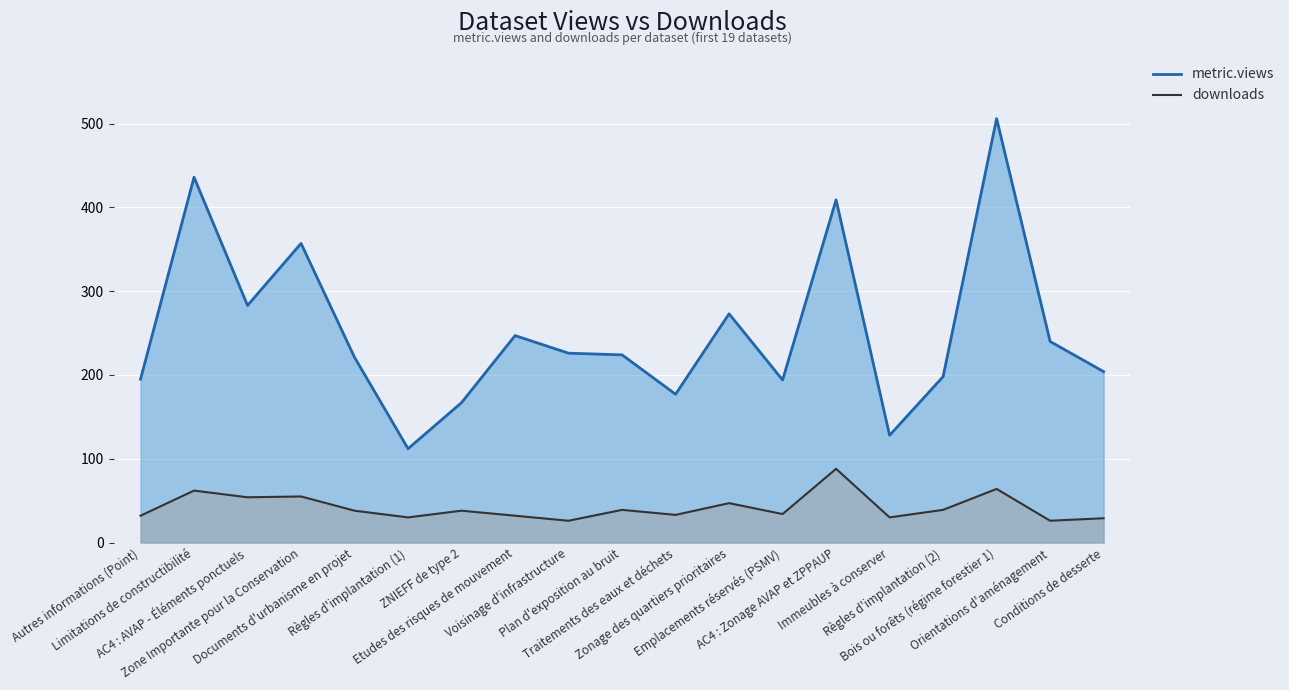

Which series has the widest spread of values?

metric.views